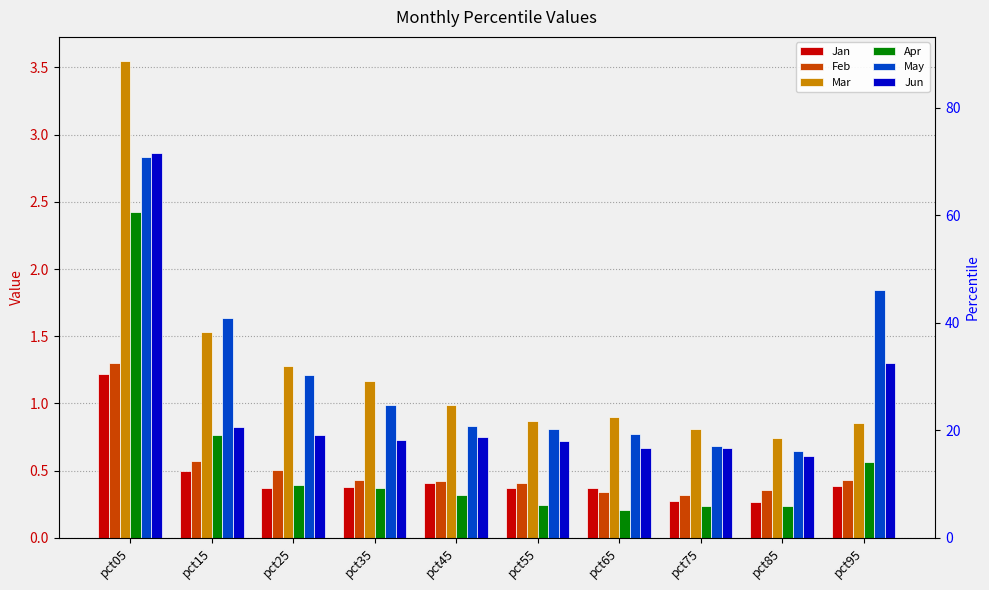

What is the value of the May bar at the 8th from the left?

0.7